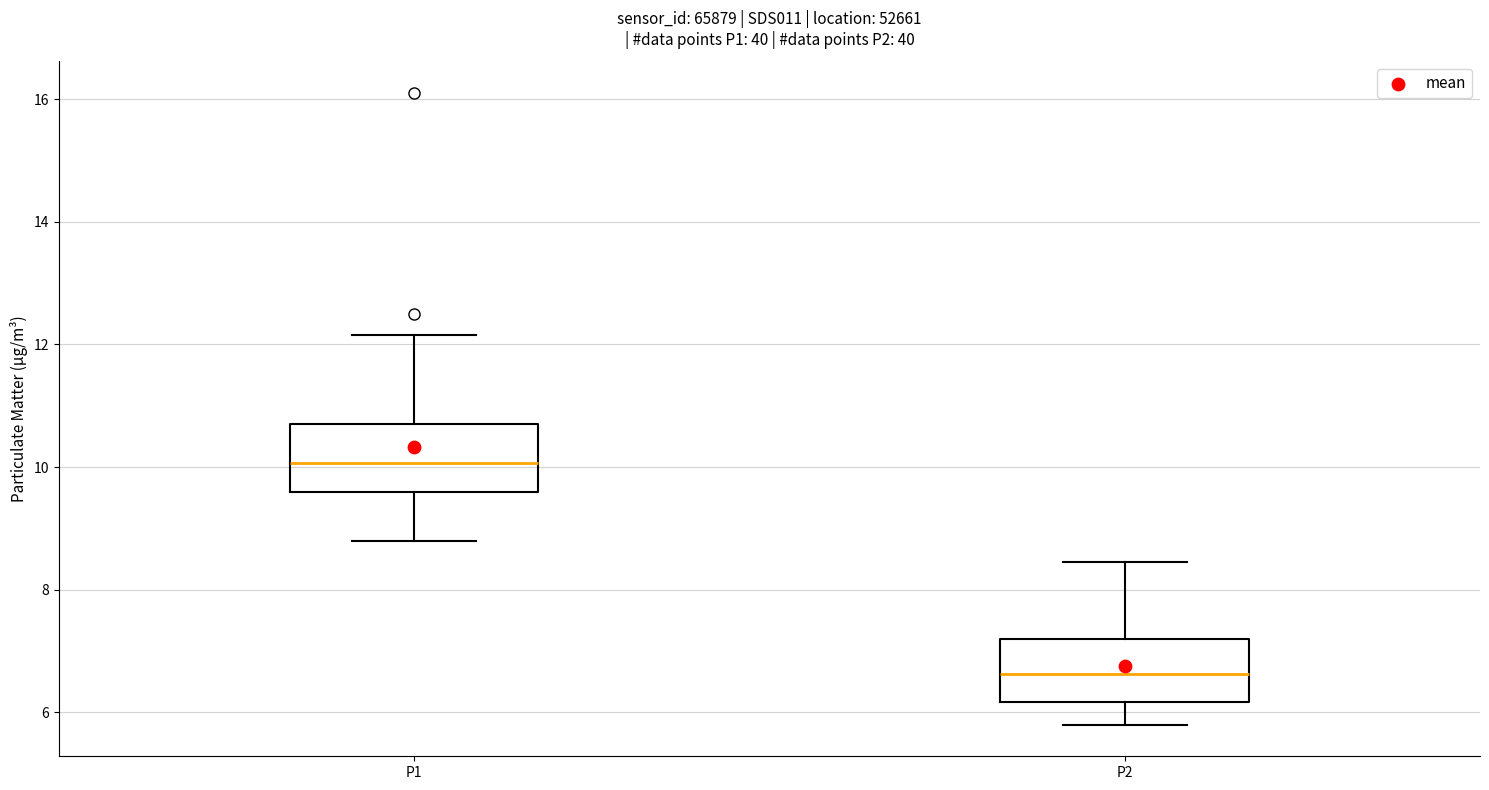

Which box has the highest median line?

P1